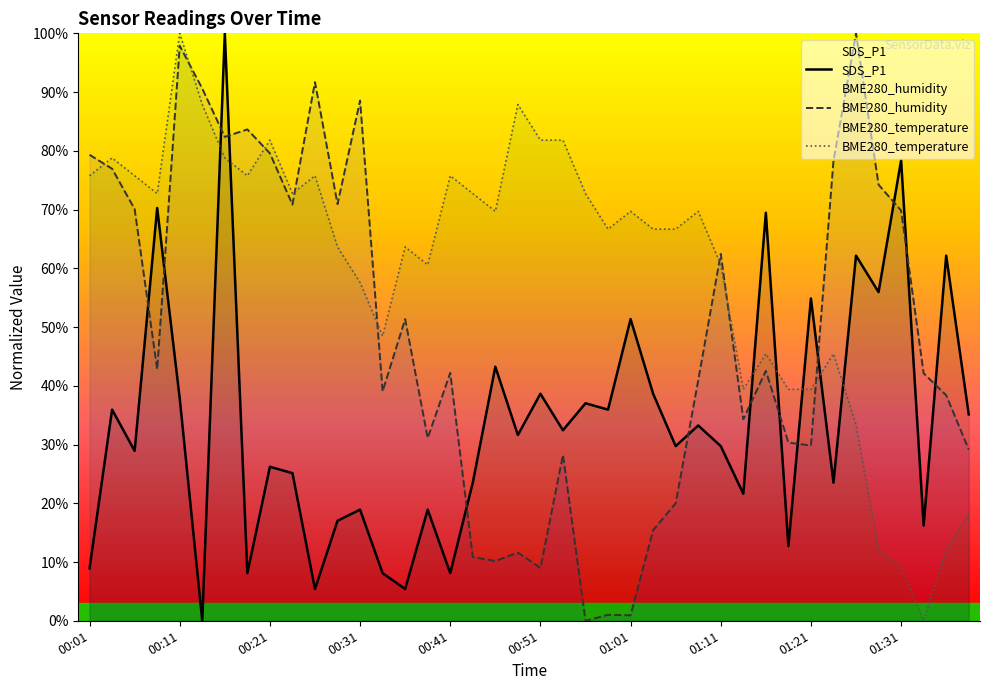

What is the total value across all series at 00:51?

129.4